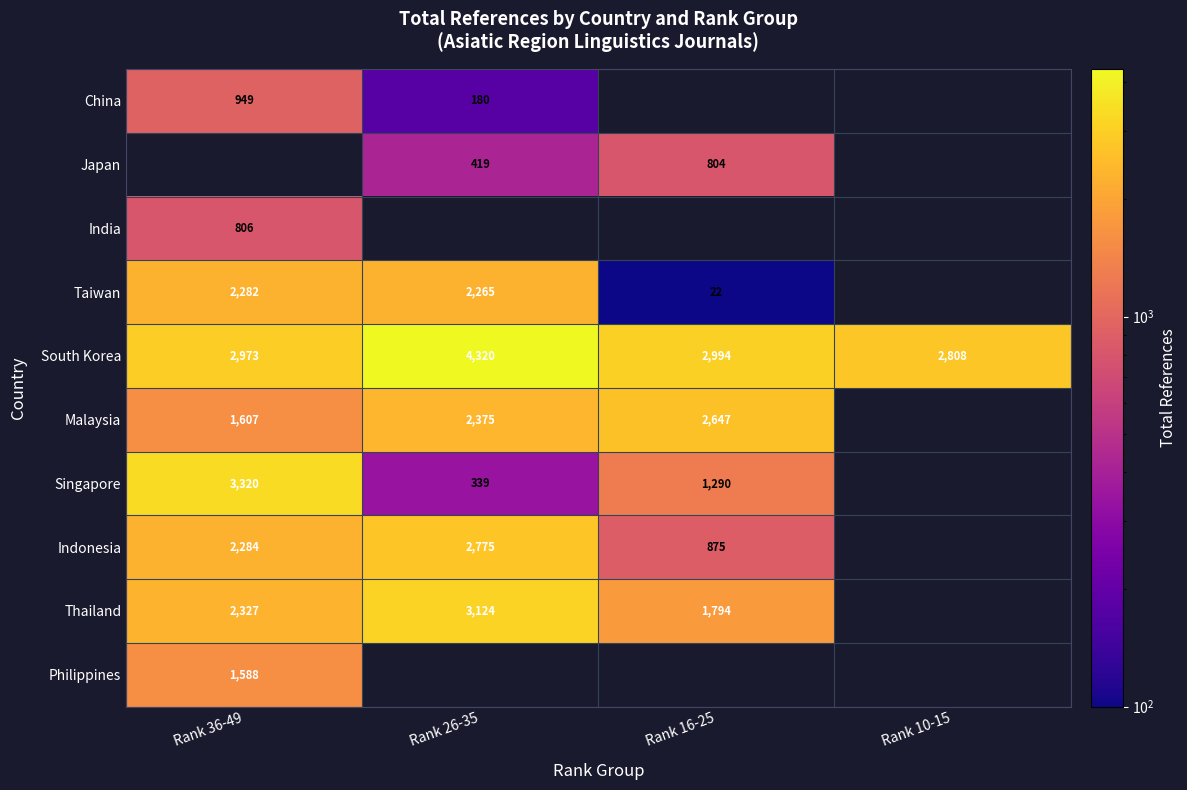

Which category has the lowest value in the South Korea series?

Rank 10-15